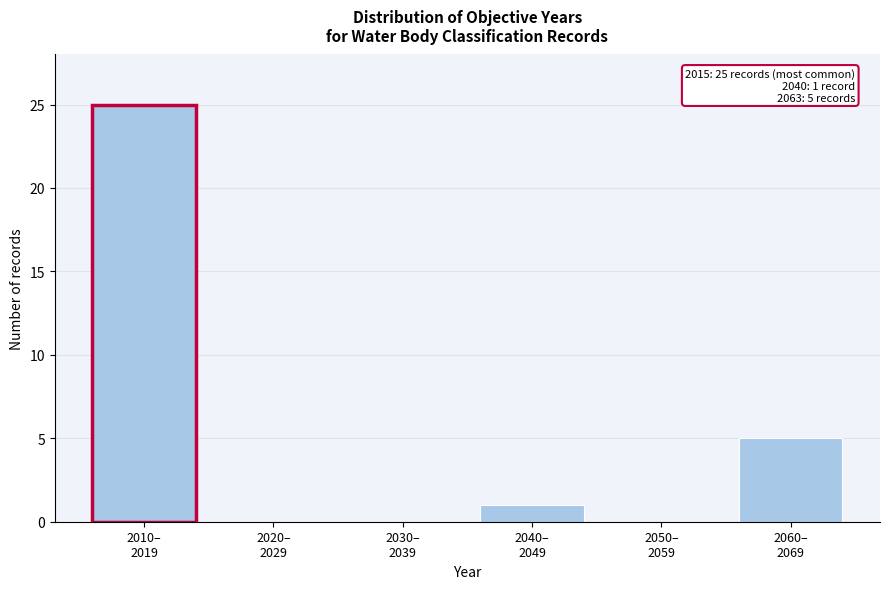

What is the sum of all values?

31